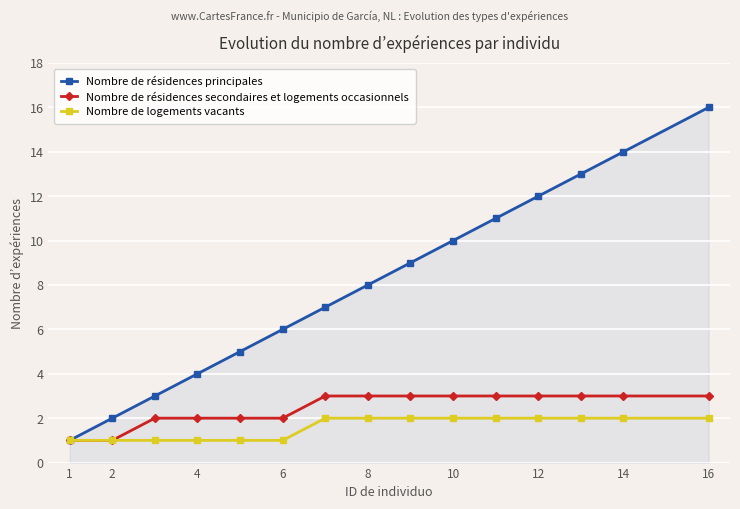

Which series has the largest range (max minus min)?

Nombre de résidences principales